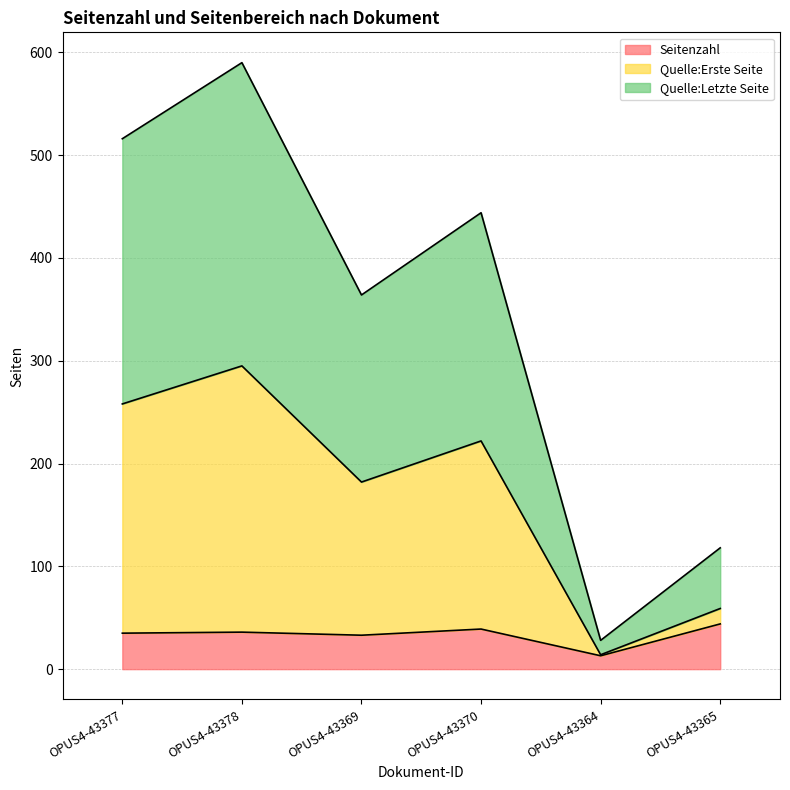

True or false: Quelle:Erste Seite has more than 1 interior local peaks.

True